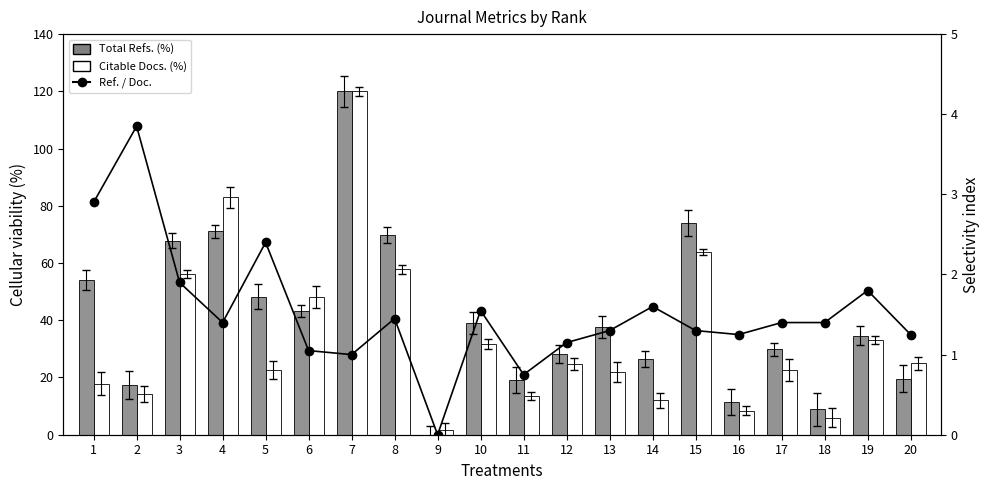

List the series in order of their overall mean, highest first.

Total Refs. (%), Citable Docs. (%), Ref. / Doc.